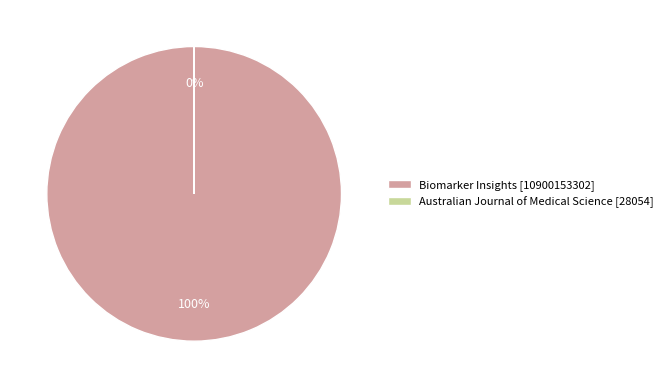

Rank the categories by value from highest to lowest.

Biomarker Insights, Australian Journal of Medical Science